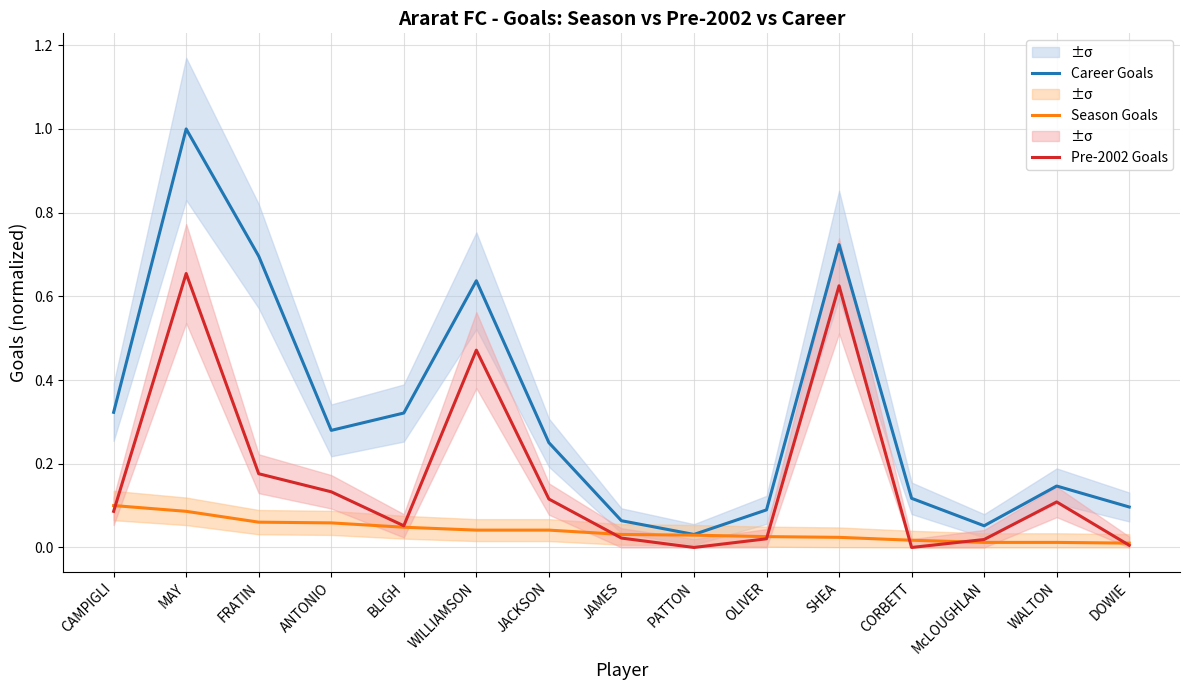

Reading left to right, transcribe all the data shown in this chart.

Career Goals: 0.3	1.0	0.7	0.3	0.3	0.6	0.3	0.1	0.0	0.1	0.7	0.1	0.1	0.1	0.1
Season Goals: 0.1	0.1	0.1	0.1	0.0	0.0	0.0	0.0	0.0	0.0	0.0	0.0	0.0	0.0	0.0
Pre-2002 Goals: 0.1	0.7	0.2	0.1	0.1	0.5	0.1	0.0	0.0	0.0	0.6	0.0	0.0	0.1	0.0